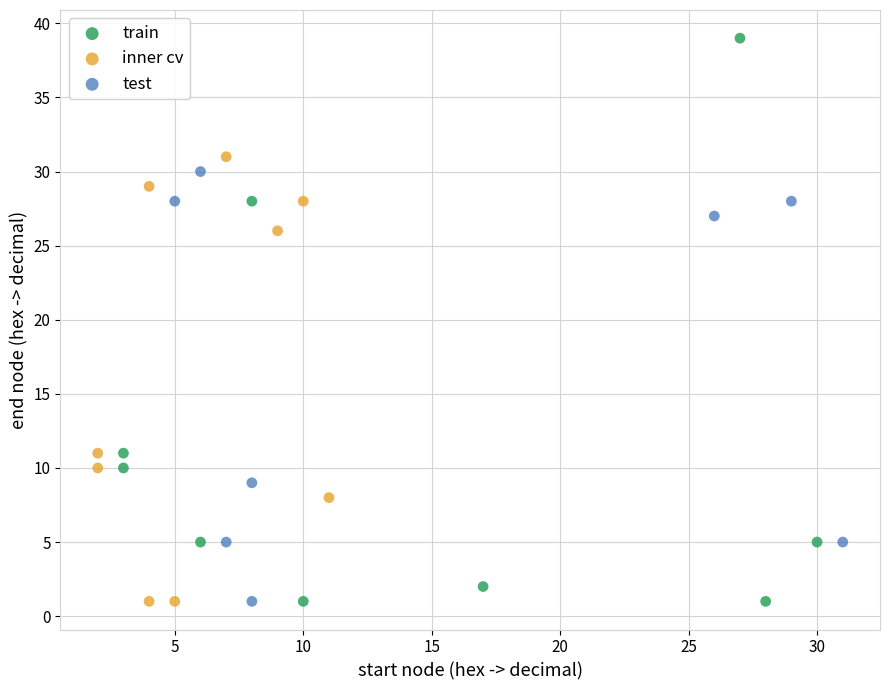

Which series has the largest Y range (max minus min)?

train